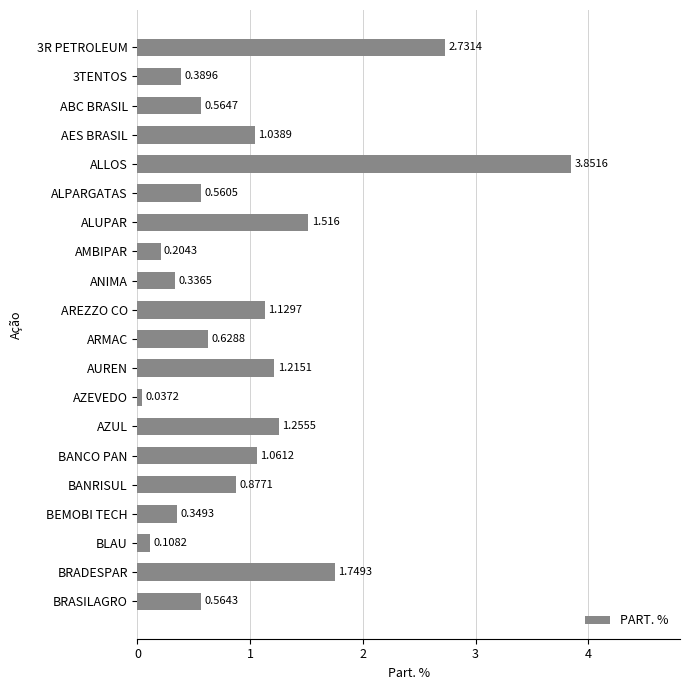

Between AZUL and BLAU, which is larger?

AZUL